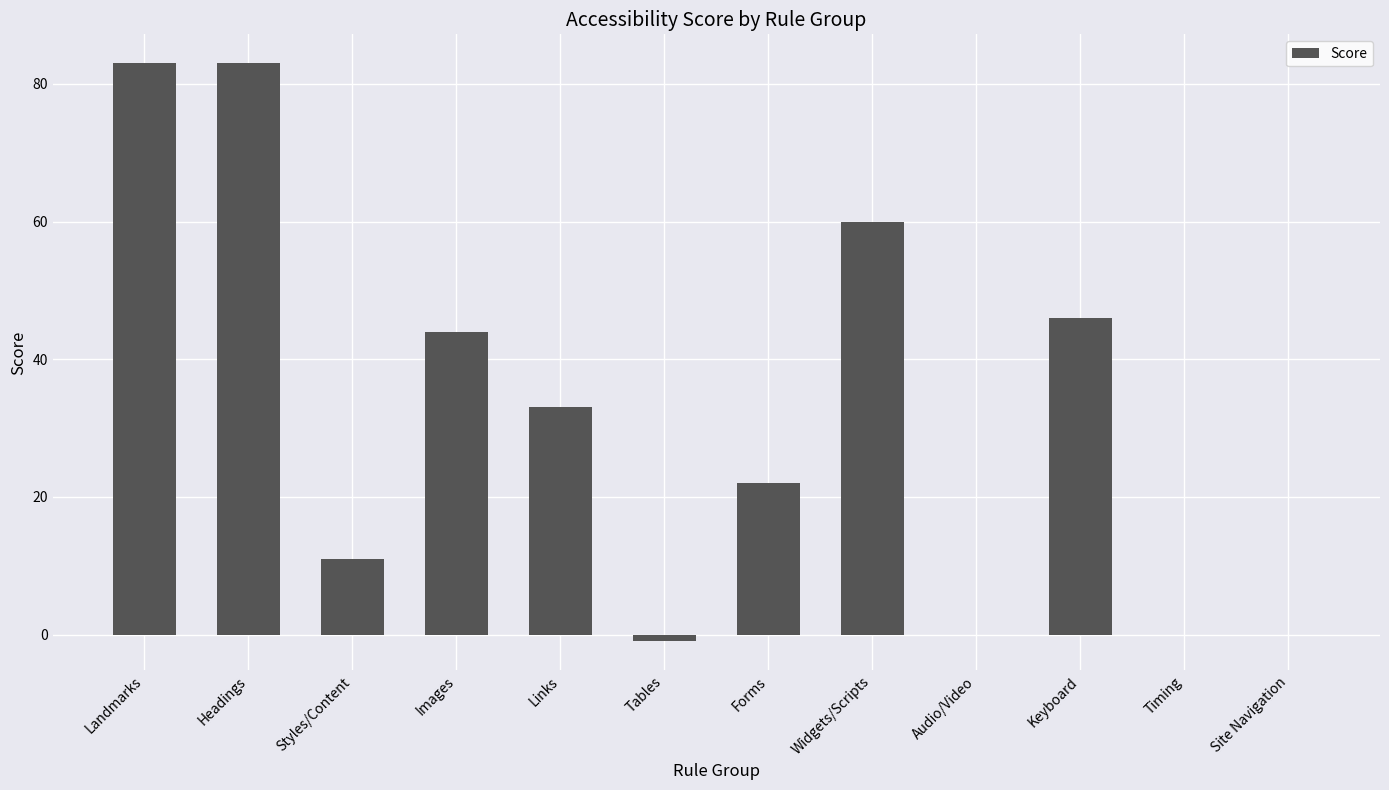

Reading right to left, extract all data points from this chart.

Site Navigation=0	Timing=0	Keyboard=46	Audio/Video=0	Widgets/Scripts=60	Forms=22	Tables=-1	Links=33	Images=44	Styles/Content=11	Headings=83	Landmarks=83